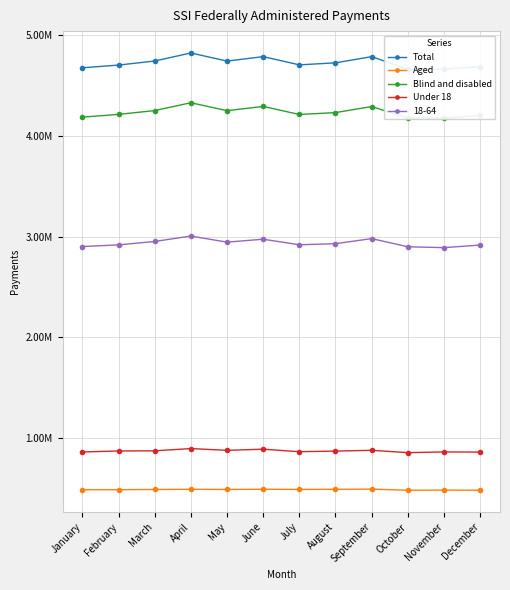

How many data points in Under 18 are above 873585?

5